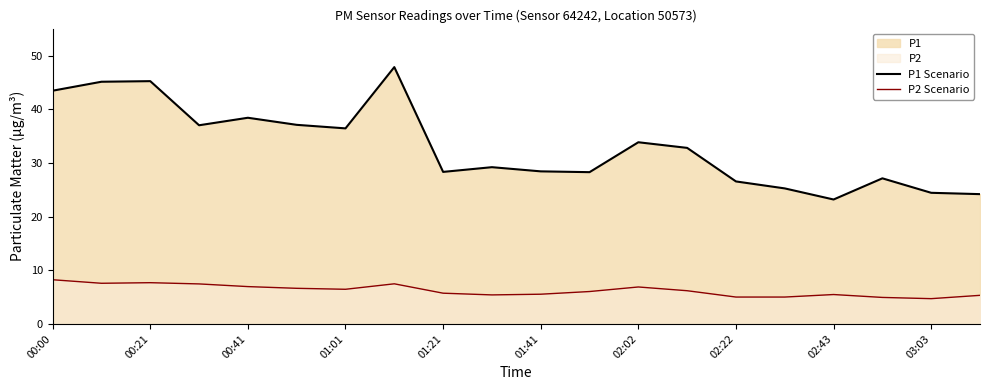

Which series has the largest total across all categories?

P1 Scenario